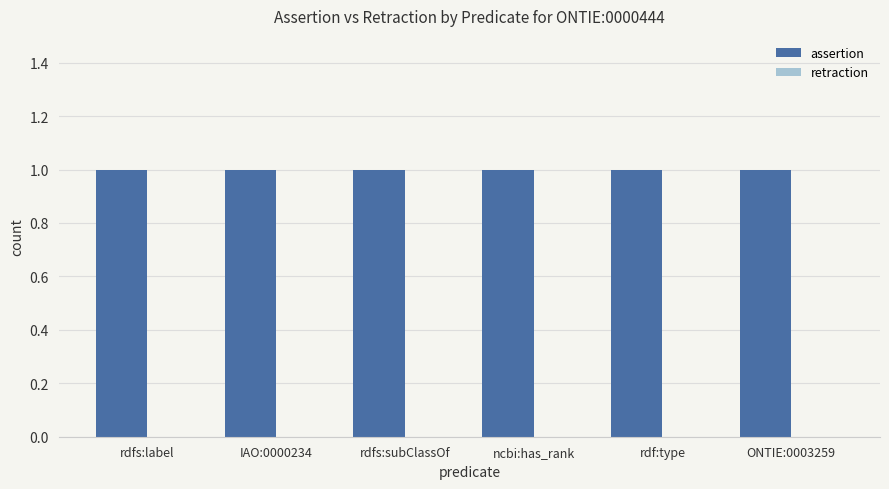

At which category does the chart reach its minimum across all series?

rdfs:label